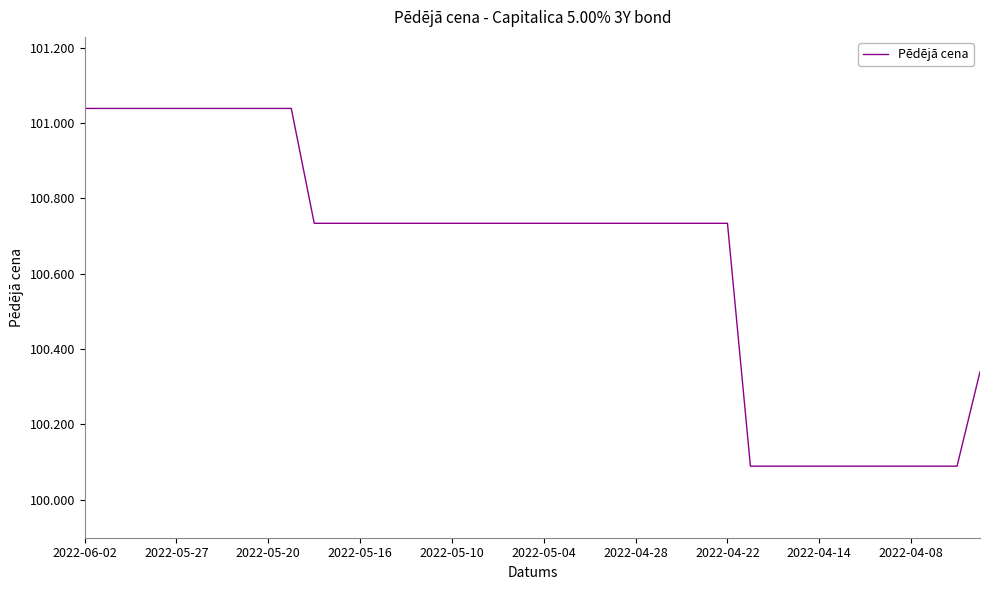

What is the difference between the maximum and minimum values?

0.9